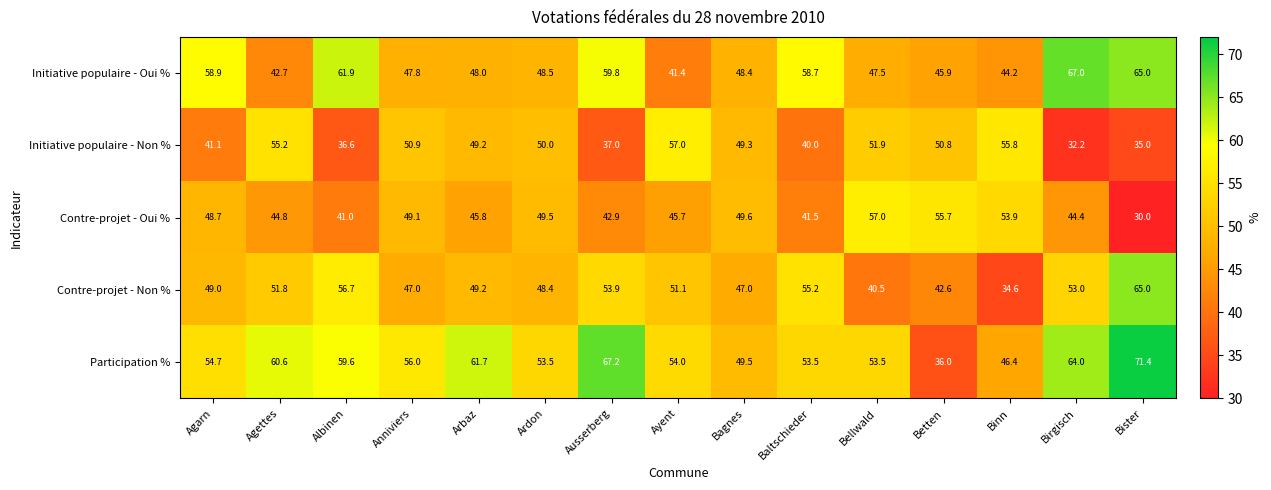

Which series has the widest spread of values?

Participation %